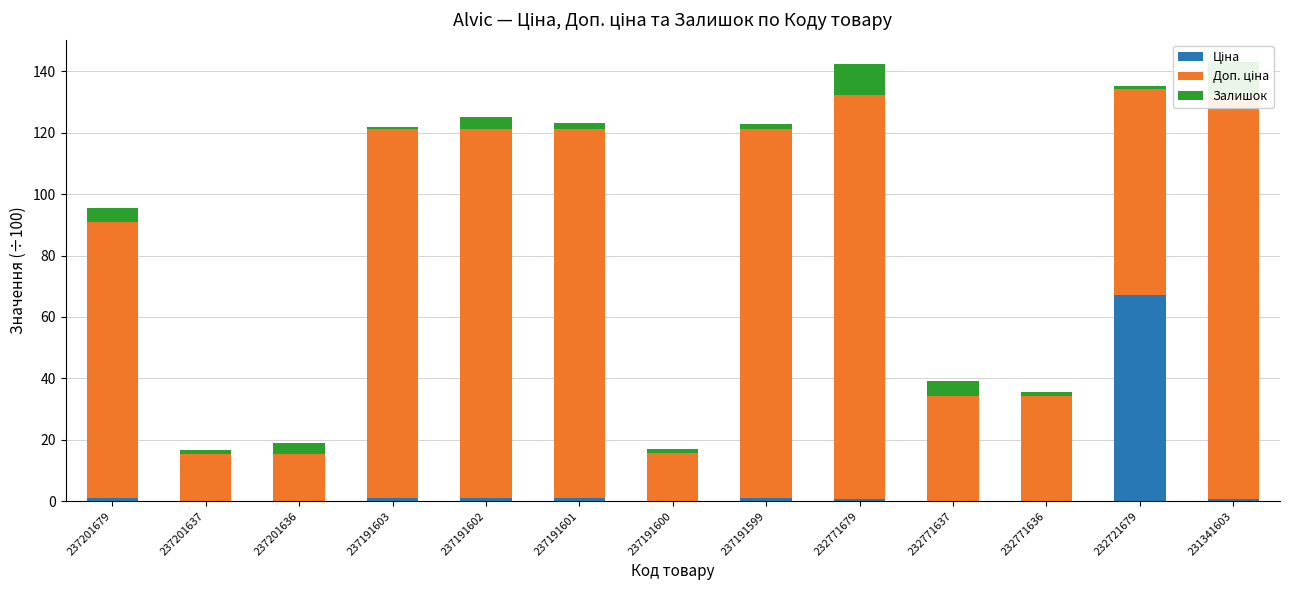

Rank the categories by Залишок value from lowest to highest.

237191603, 232721679, 237191600, 232771636, 237201637, 237191599, 237191601, 237201636, 237191602, 237201679, 232771637, 232771679, 231341603